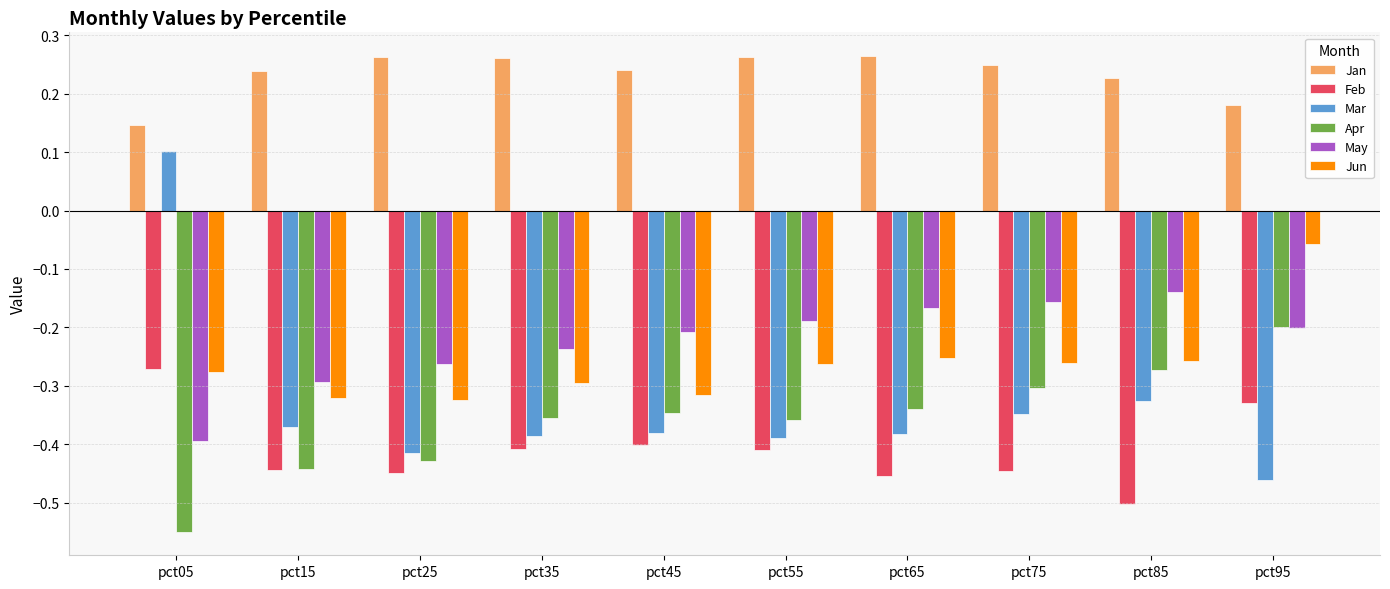

What is the difference between the highest and lowest values at pct85?

0.7